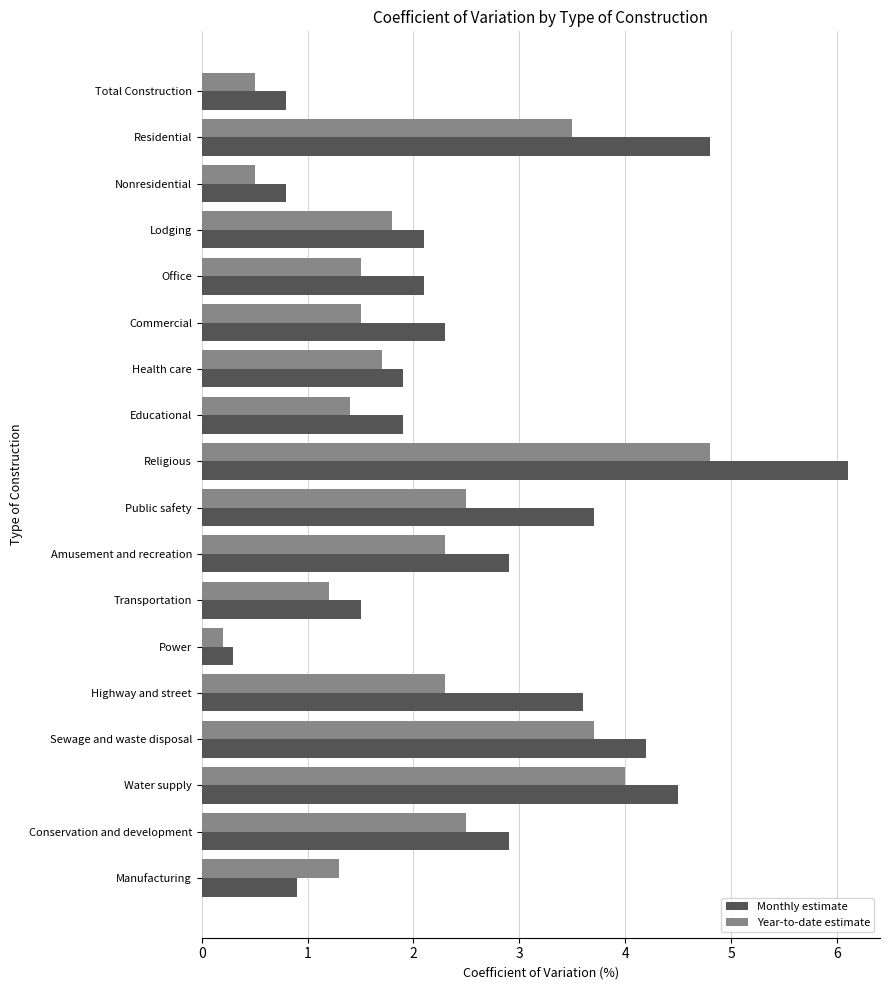

What is the difference between the maximum and minimum values in the Year-to-date estimate series?

4.6